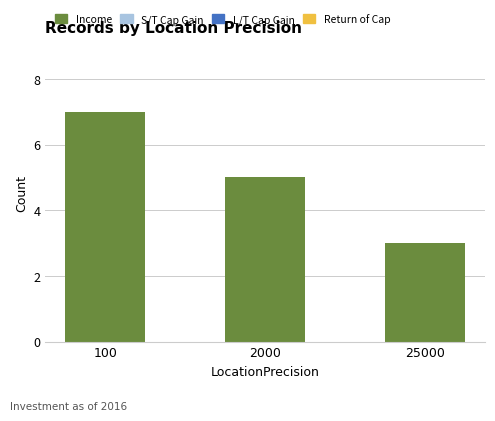

Count the number of categories in the chart.

3